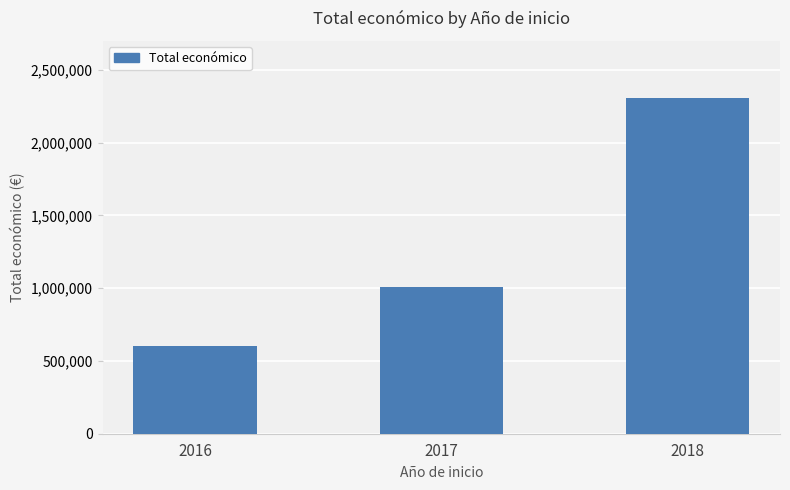

Is it true that the value at 2016 is 603749?

True